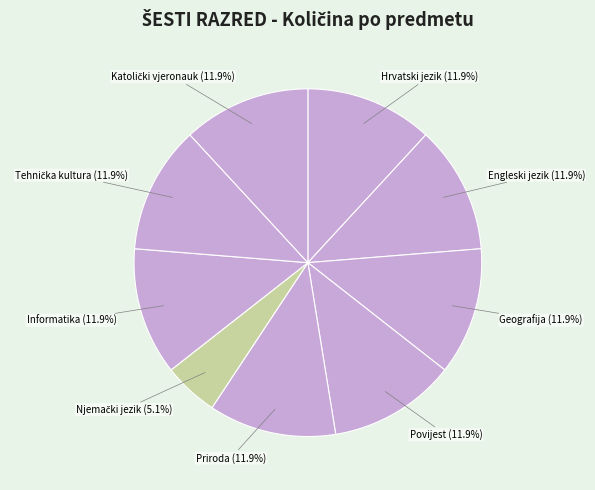

Count the number of slices in the pie.

9